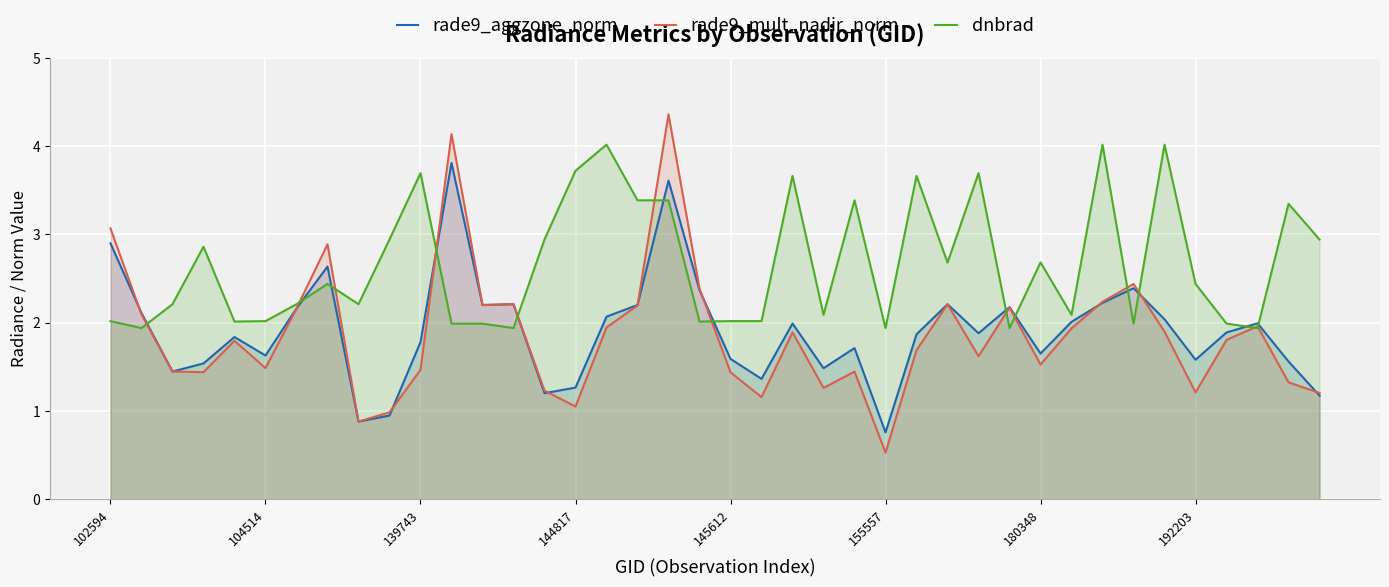

Which series has the widest spread of values?

rade9_mult_nadir_norm